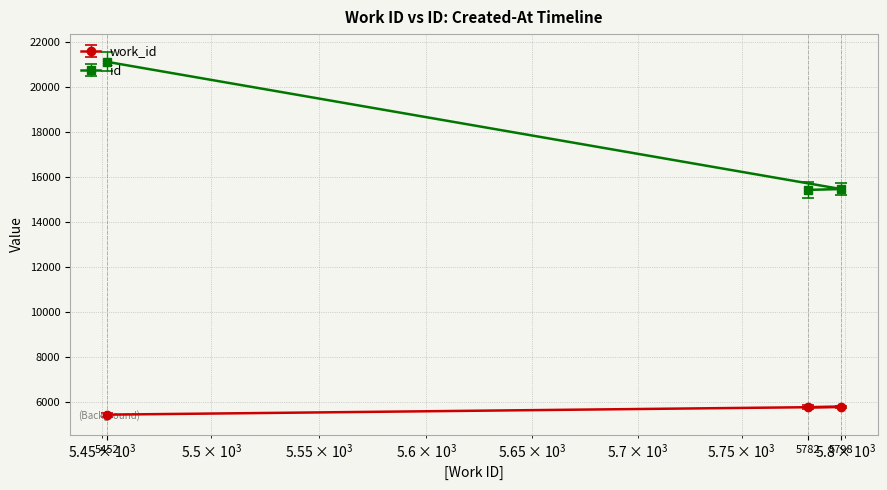

What is the maximum value shown in the chart?

21114